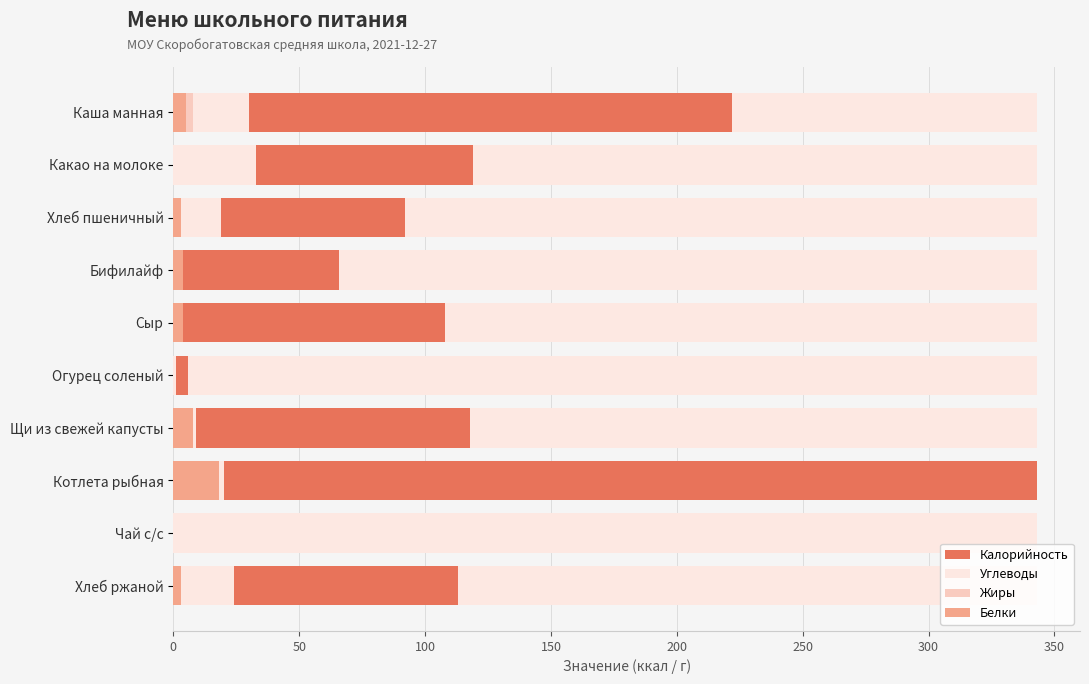

What are all the series names shown in the legend?

Калорийность, Углеводы, Жиры, Белки